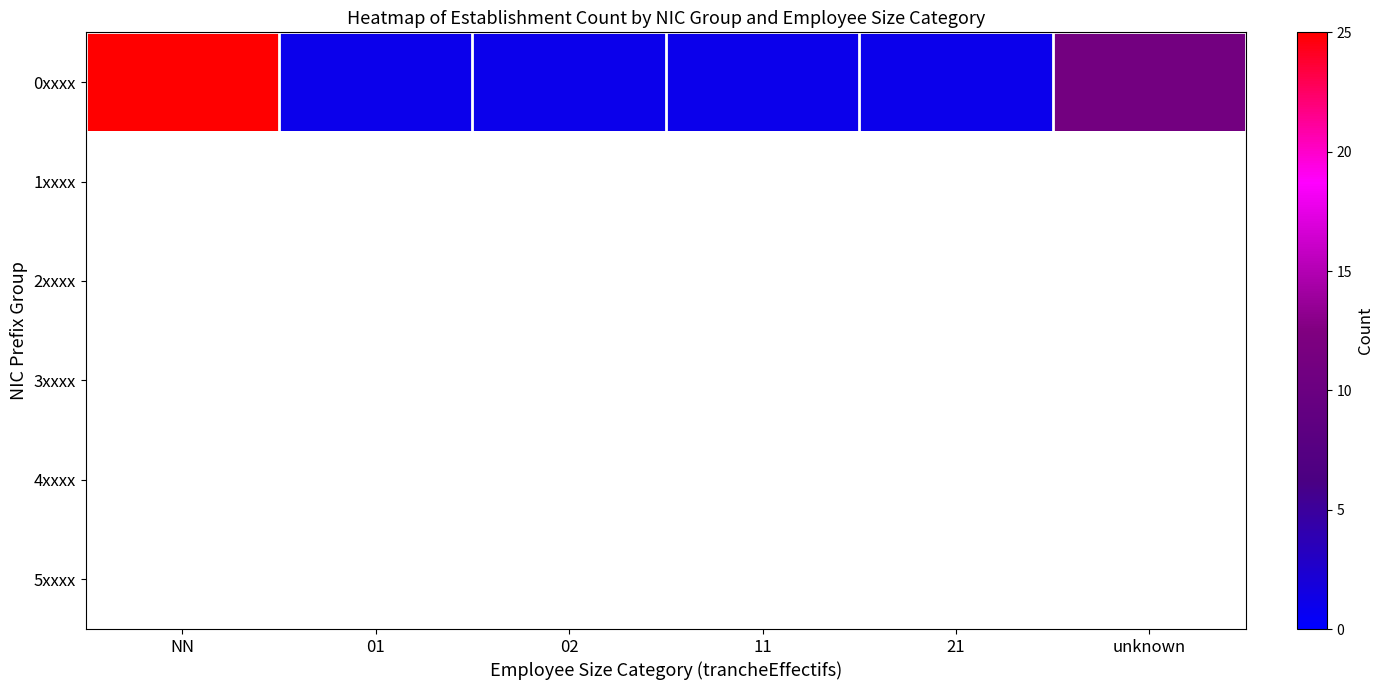

Reading left to right, list all the values displayed in this chart.

0xxxx: NN=25	01=1	02=1	11=1	21=1	unknown=11
1xxxx: NN=0	01=0	02=0	11=0	21=0	unknown=0
2xxxx: NN=0	01=0	02=0	11=0	21=0	unknown=0
3xxxx: NN=0	01=0	02=0	11=0	21=0	unknown=0
4xxxx: NN=0	01=0	02=0	11=0	21=0	unknown=0
5xxxx: NN=0	01=0	02=0	11=0	21=0	unknown=0